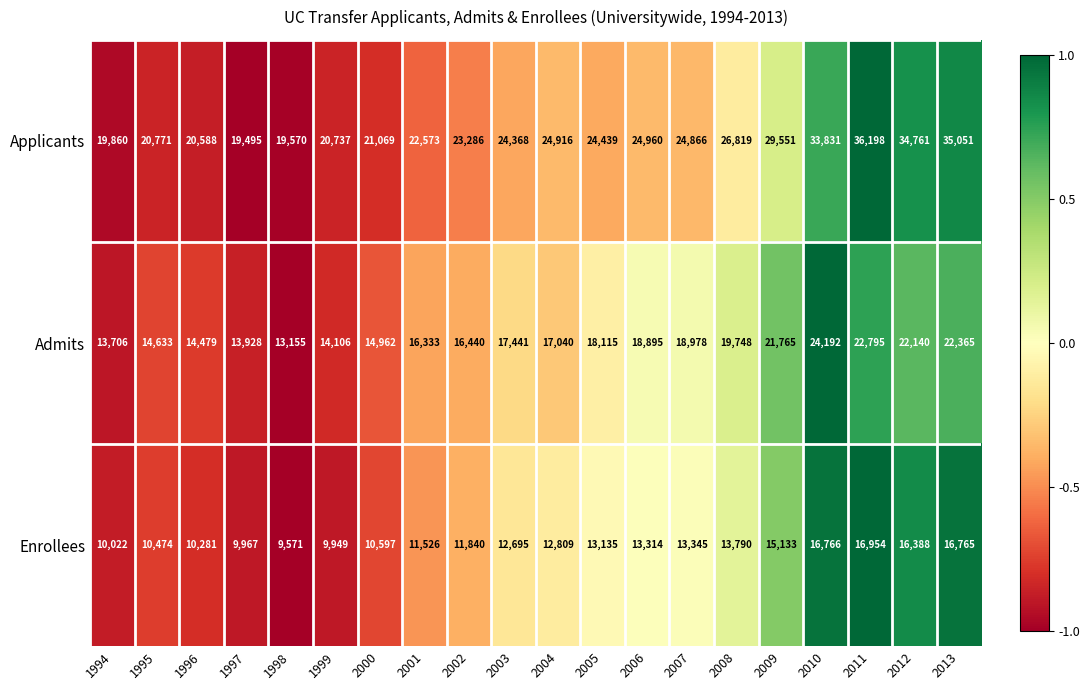

What is the maximum value for Applicants?

36198